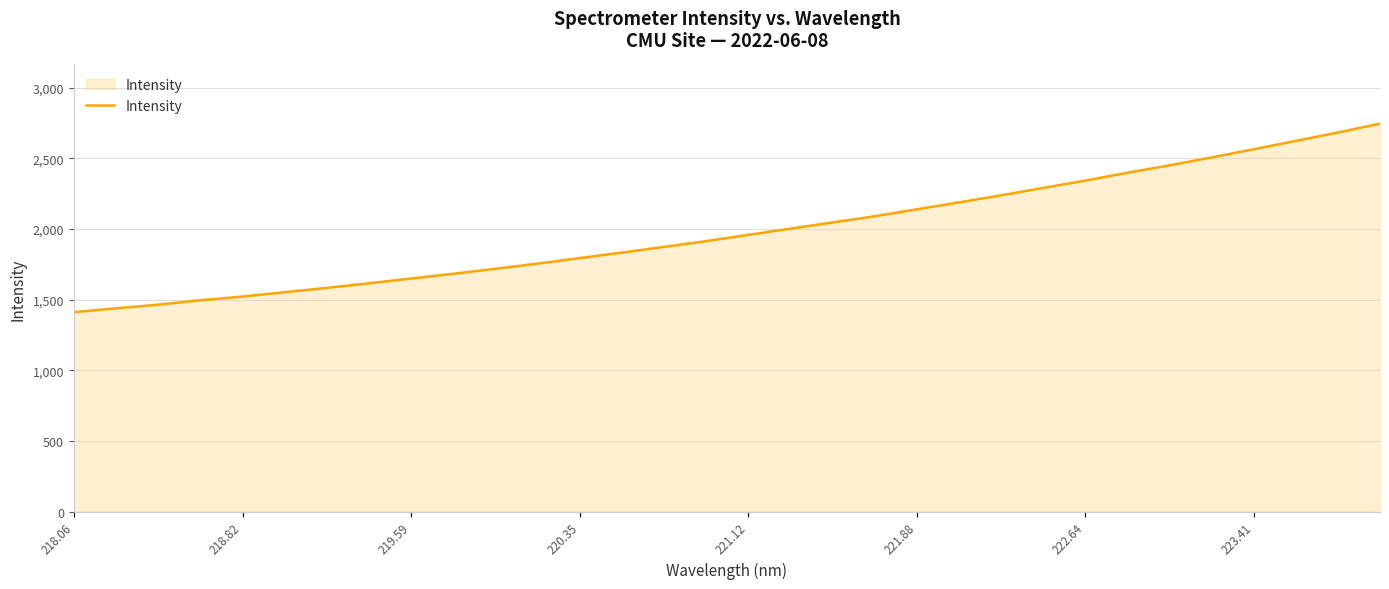

What is the greatest value displayed?

2744.9